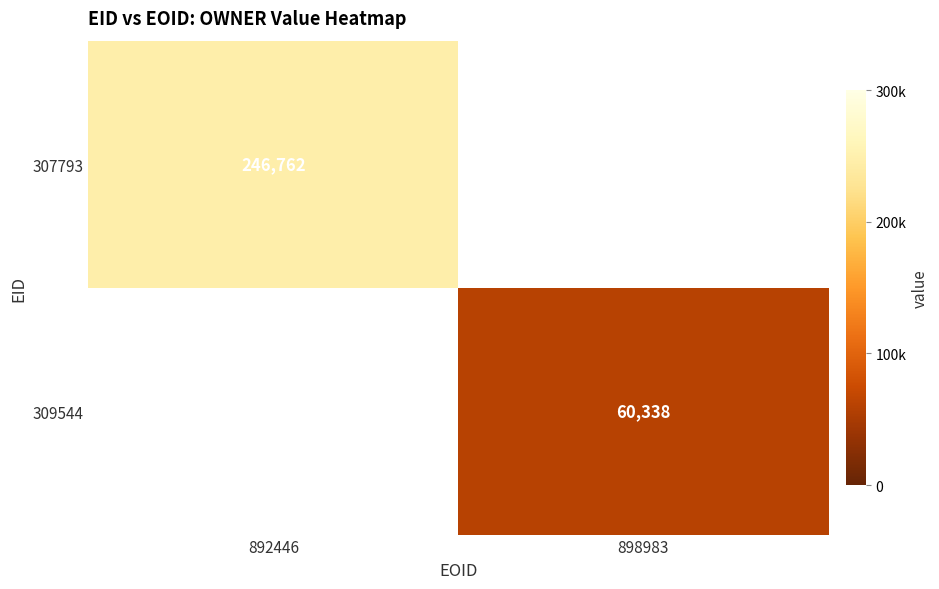

True or false: 307793 has a value of 328305 at 892446.

False